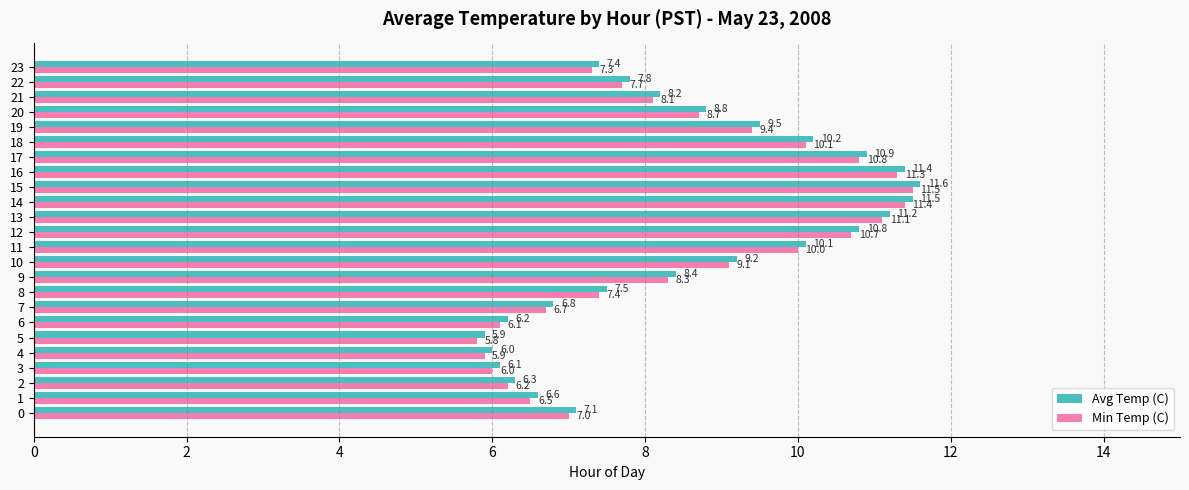

What is the sum of all Min Temp (C) values?

203.1